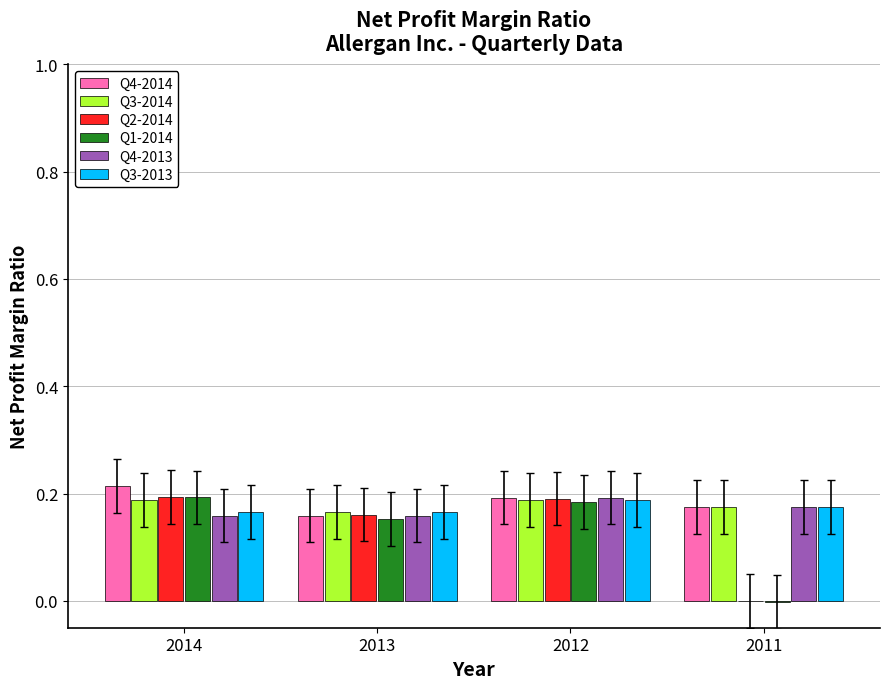

What is the sum of all Q4-2014 values?

0.7